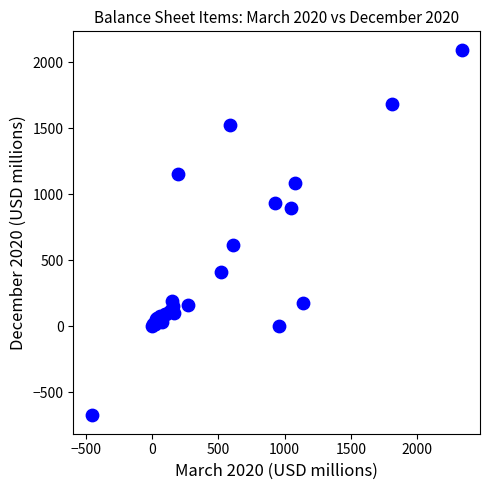

What Y value in the scatter plot is closest to 709?

616.1